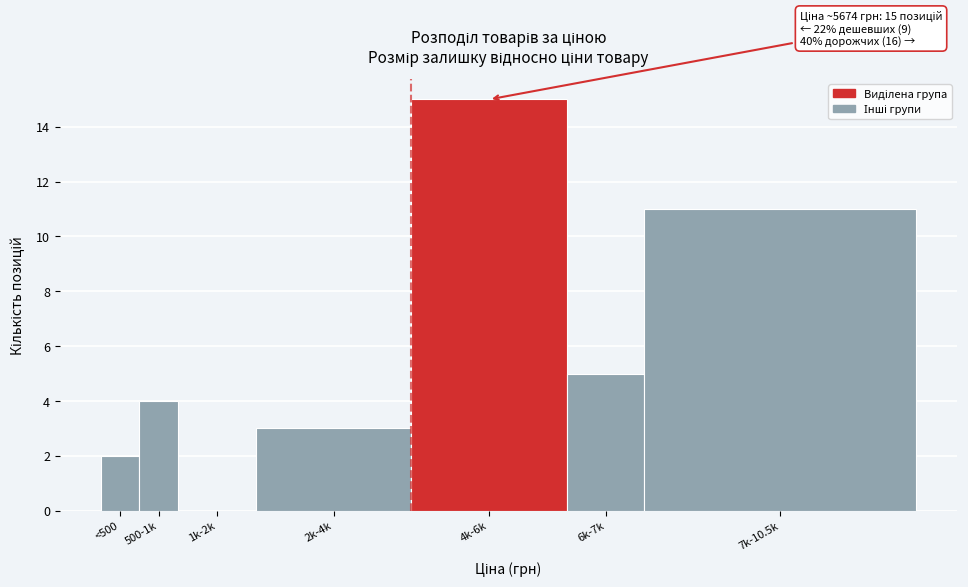

Reading left to right, transcribe all the data shown in this chart.

<500=2	500-1k=4	1k-2k=0	2k-4k=3	4k-6k=15	6k-7k=5	7k-10.5k=11